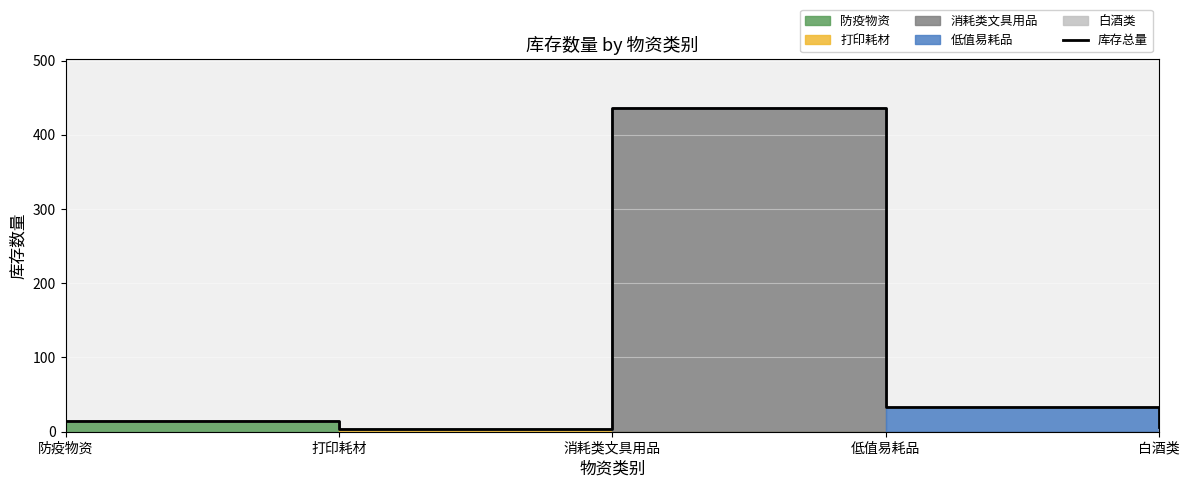

At which label is the value closest to 220?

低值易耗品